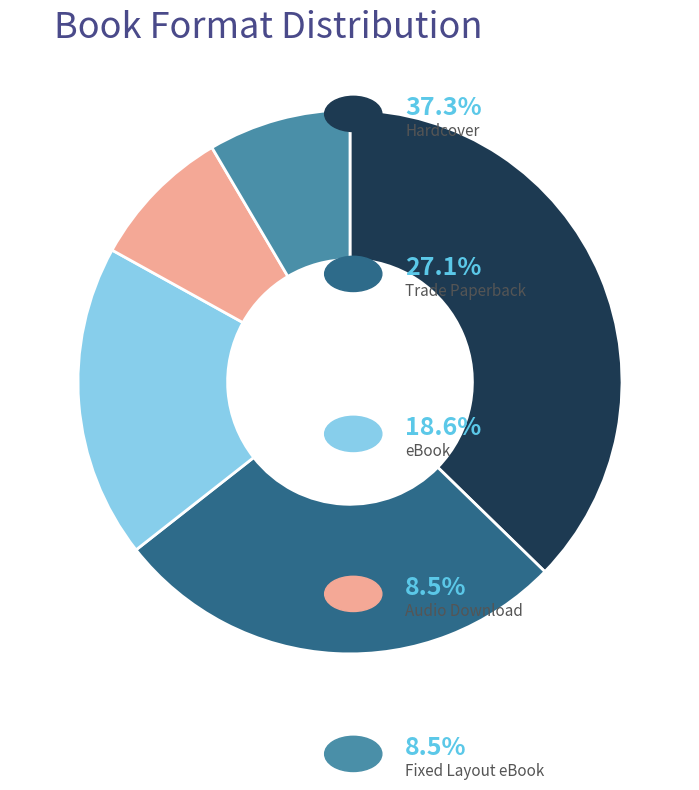

How many segments does this pie chart have?

5